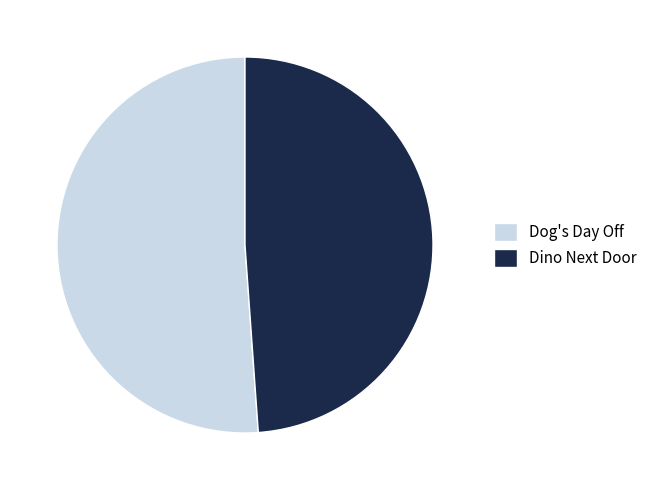

Between Dino Next Door and Dog's Day Off, which is larger?

Dog's Day Off